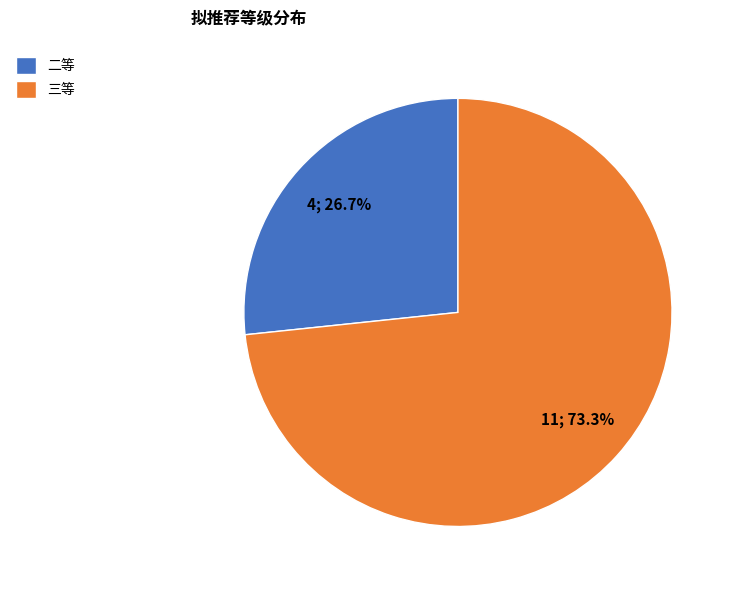

What is the ratio of the value at 二等 to the value at 三等?

0.4